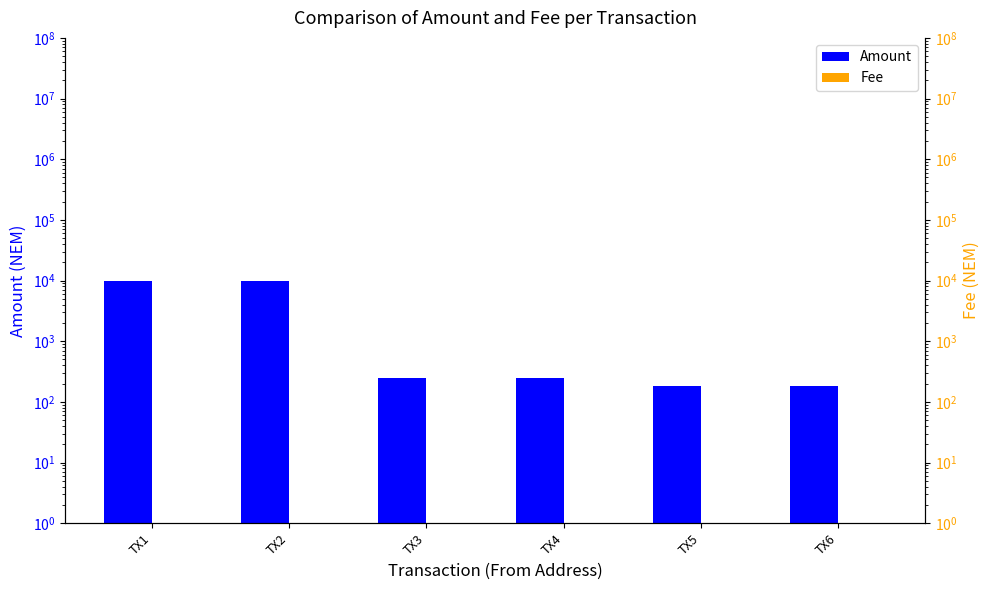

What is the average value of the Fee series?

1